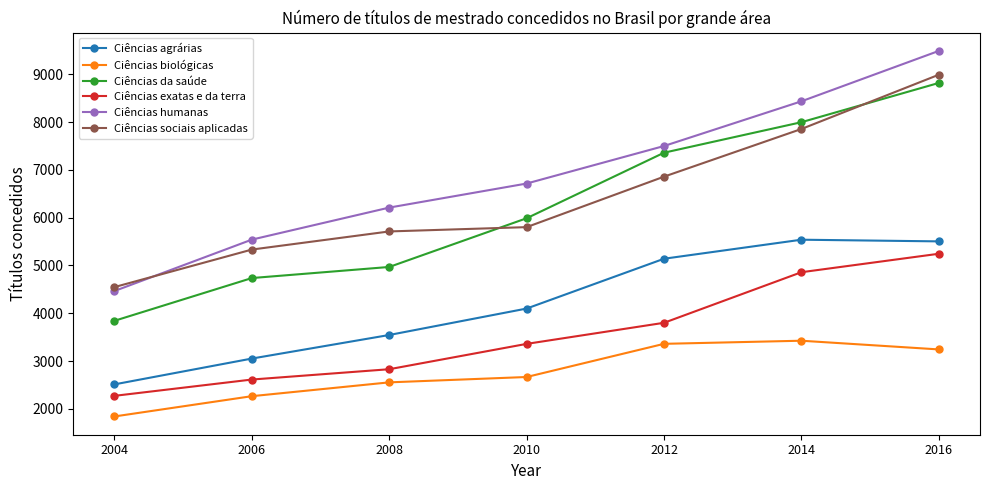

How many lines are shown in the chart?

6